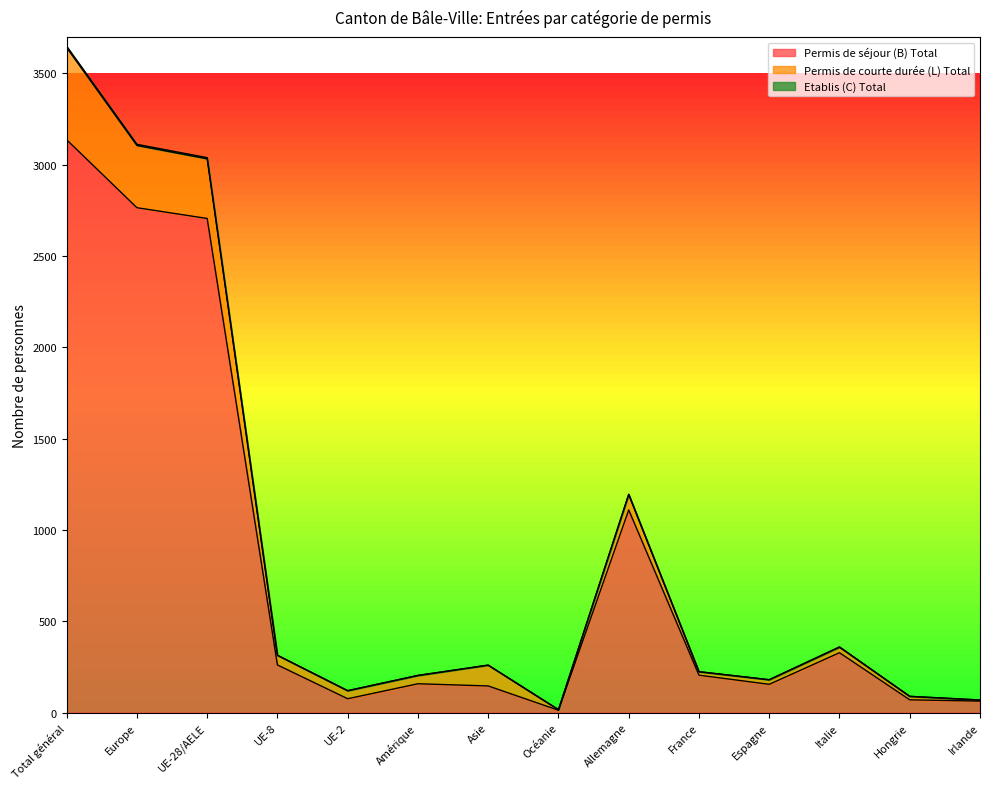

Which has a higher value, Allemagne or Total général?

Total général